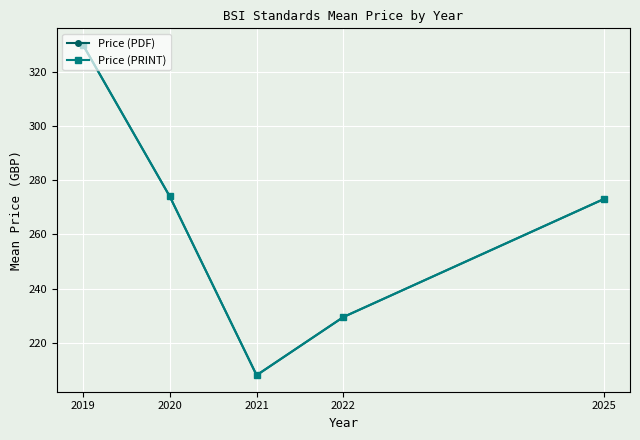

Reading left to right, what are all the values shown in this chart?

Price (PDF): 330.0	274.0	208.0	229.5	273.1
Price (PRINT): 330.0	274.0	208.0	229.5	273.1